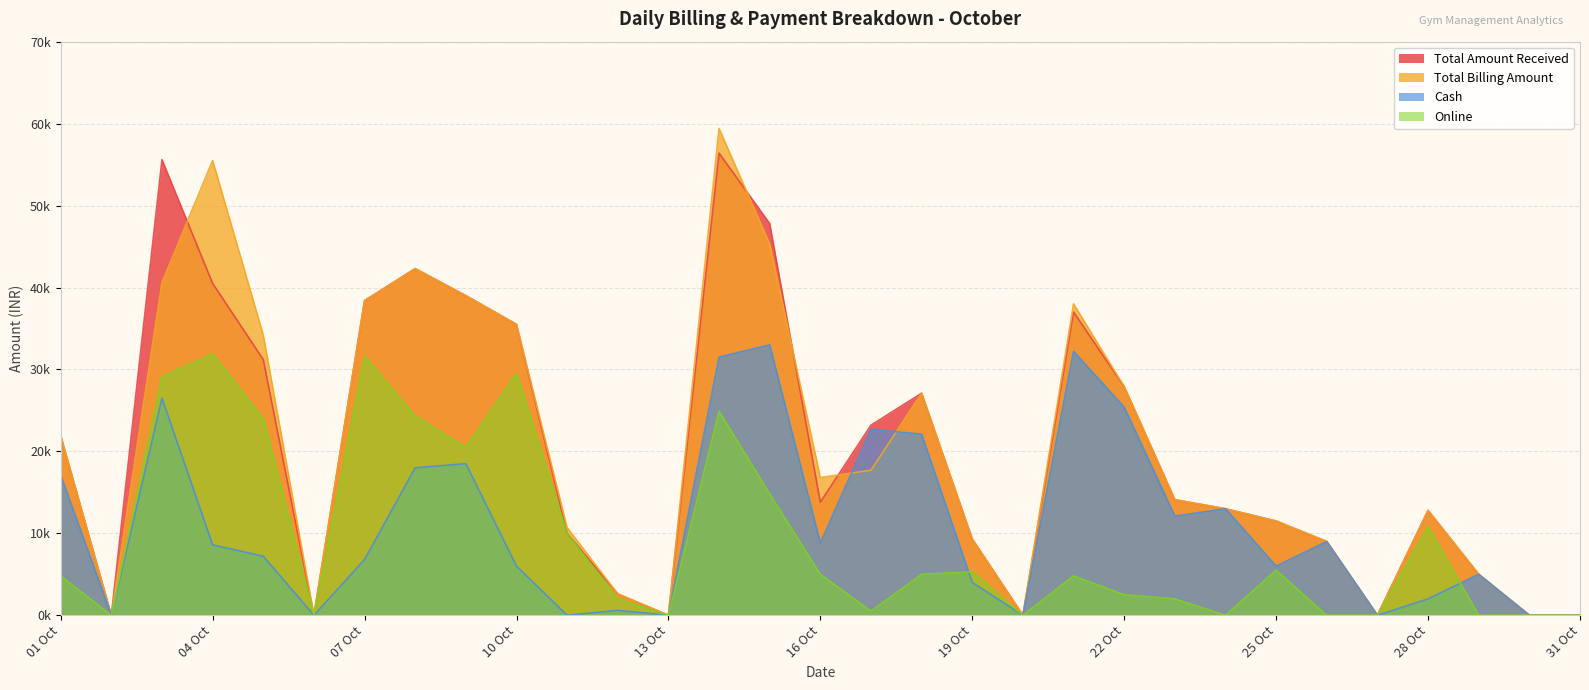

True or false: Online has more than 2 points higher than both neighbors.

True